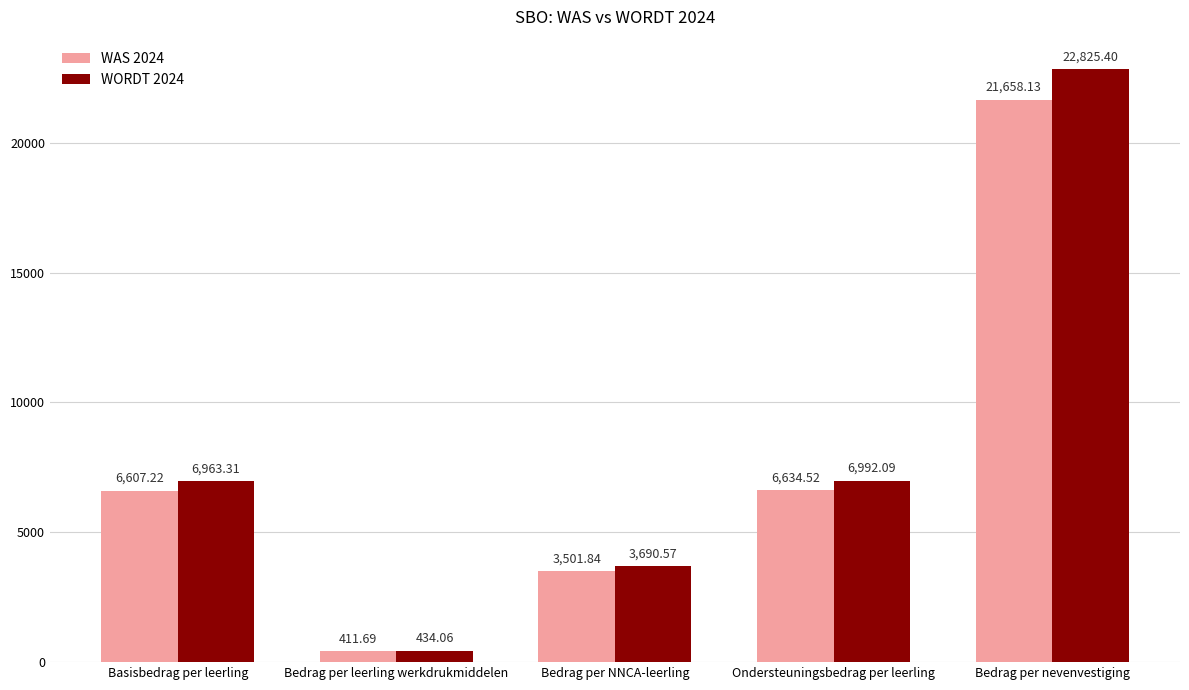

Reading left to right, extract all data points from this chart.

WAS 2024: Basisbedrag per leerling=6607.2	Bedrag per leerling werkdrukmiddelen=411.7	Bedrag per NNCA-leerling=3501.8	Ondersteuningsbedrag per leerling=6634.5	Bedrag per nevenvestiging=21658.1
WORDT 2024: Basisbedrag per leerling=6963.3	Bedrag per leerling werkdrukmiddelen=434.1	Bedrag per NNCA-leerling=3690.6	Ondersteuningsbedrag per leerling=6992.1	Bedrag per nevenvestiging=22825.4